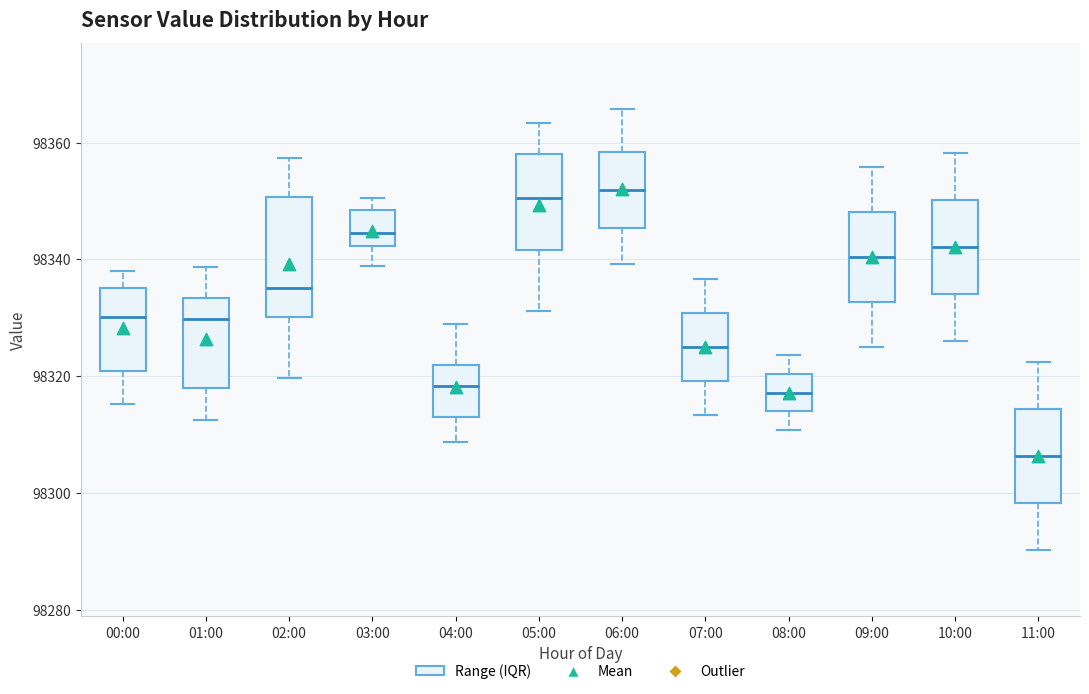

Reading left to right, transcribe this box plot: for each box, give where its median line is, the range the box spans, and where its two whiskers end, as read against the y-axis. The values are not printed on the chart, so give them approximately, as read against the axis.

00:00: median 98330, box 98320 to 98336, whiskers 98316 to 98338
01:00: median 98330, box 98318 to 98334, whiskers 98312 to 98338
02:00: median 98336, box 98330 to 98350, whiskers 98320 to 98358
03:00: median 98344, box 98342 to 98348, whiskers 98338 to 98350
04:00: median 98318, box 98314 to 98322, whiskers 98308 to 98328
05:00: median 98350, box 98342 to 98358, whiskers 98332 to 98364
06:00: median 98352, box 98346 to 98358, whiskers 98340 to 98366
07:00: median 98326, box 98320 to 98330, whiskers 98314 to 98336
08:00: median 98318, box 98314 to 98320, whiskers 98310 to 98324
09:00: median 98340, box 98332 to 98348, whiskers 98326 to 98356
10:00: median 98342, box 98334 to 98350, whiskers 98326 to 98358
11:00: median 98306, box 98298 to 98314, whiskers 98290 to 98322